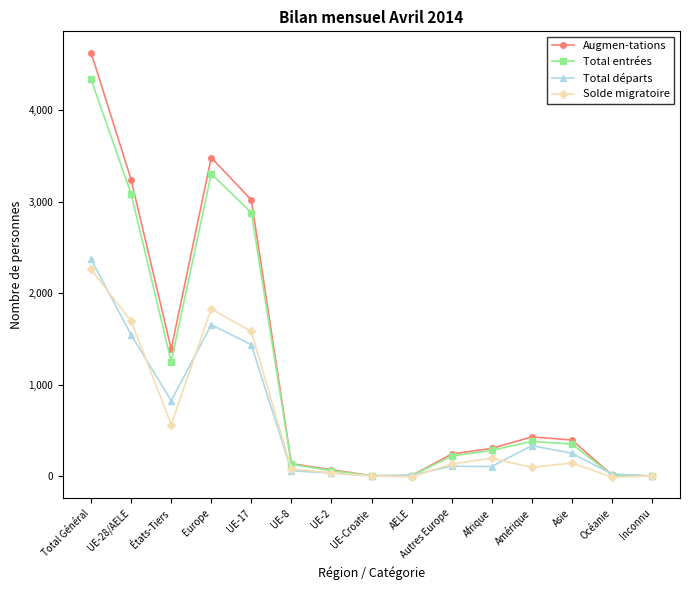

Where is Total entrées nearest to the value 2171?

UE-17